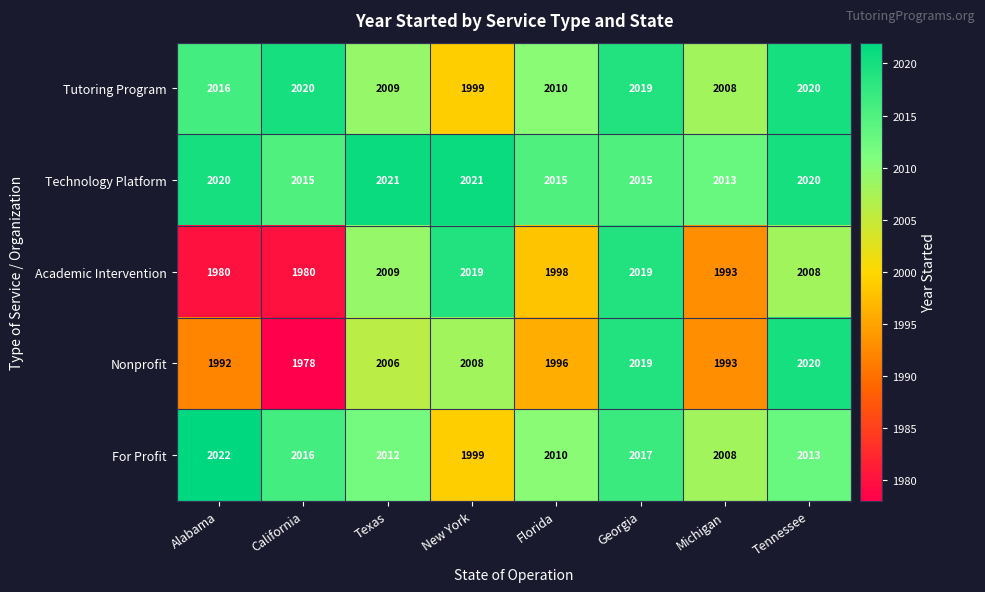

What is the difference between the Academic Intervention values at New York and California?

39